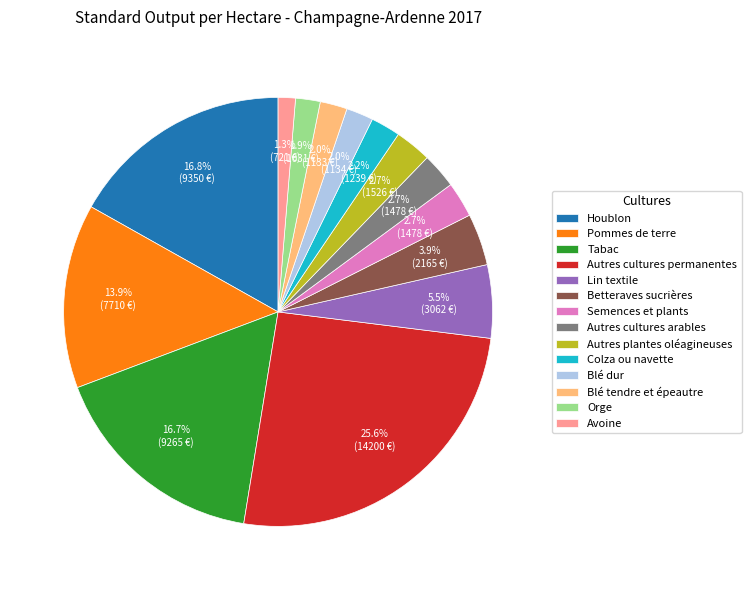

Which slice is the smallest?

Avoine